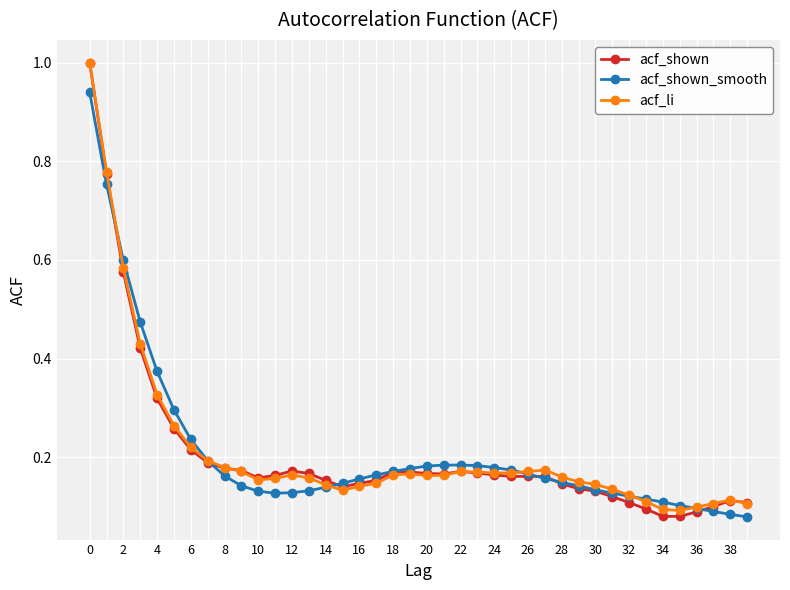

Does the chart display data point markers on the line(s)?

Yes